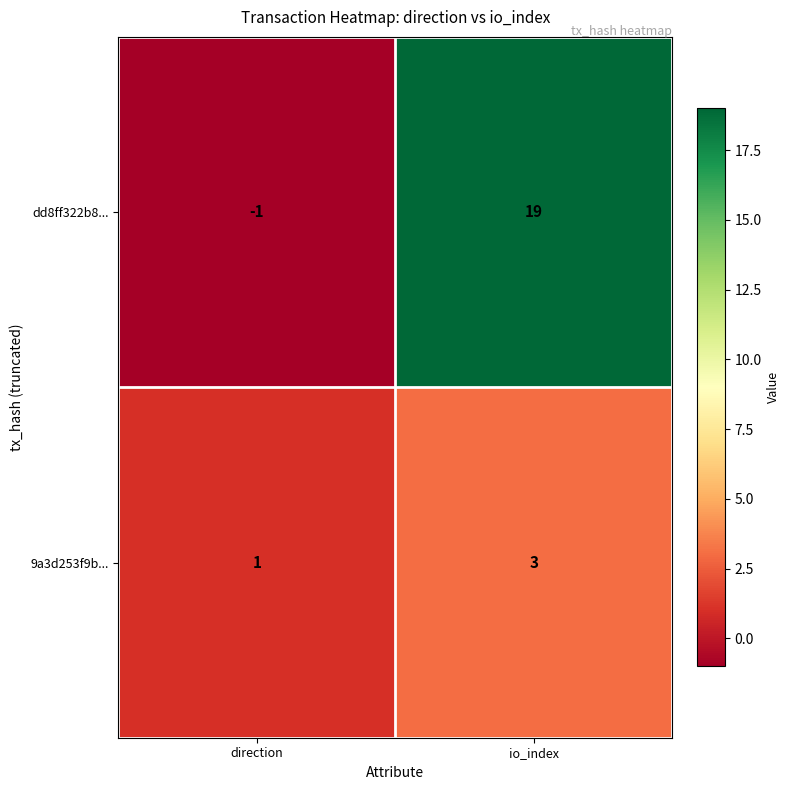

Reading left to right, transcribe all the data shown in this chart.

dd8ff322b8...: direction=-1	io_index=19
9a3d253f9b...: direction=1	io_index=3